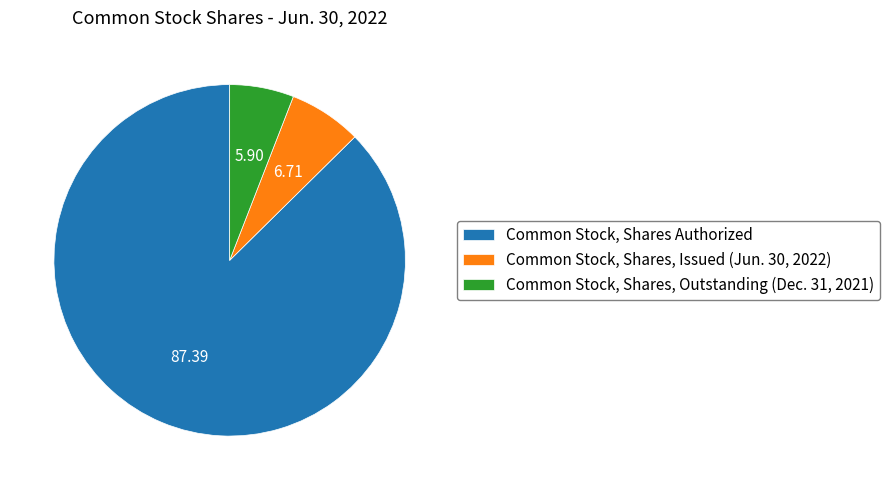

Count the number of slices in the pie.

3